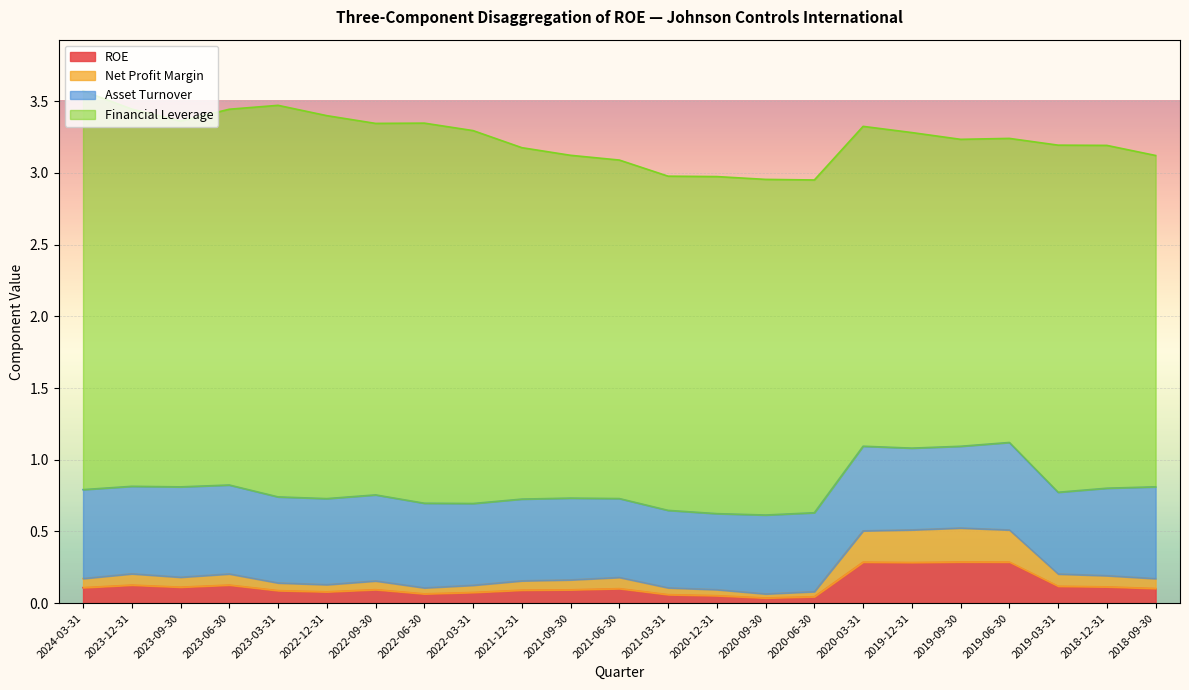

At which category does Net Profit Margin reach its first local peak?

2023-12-31